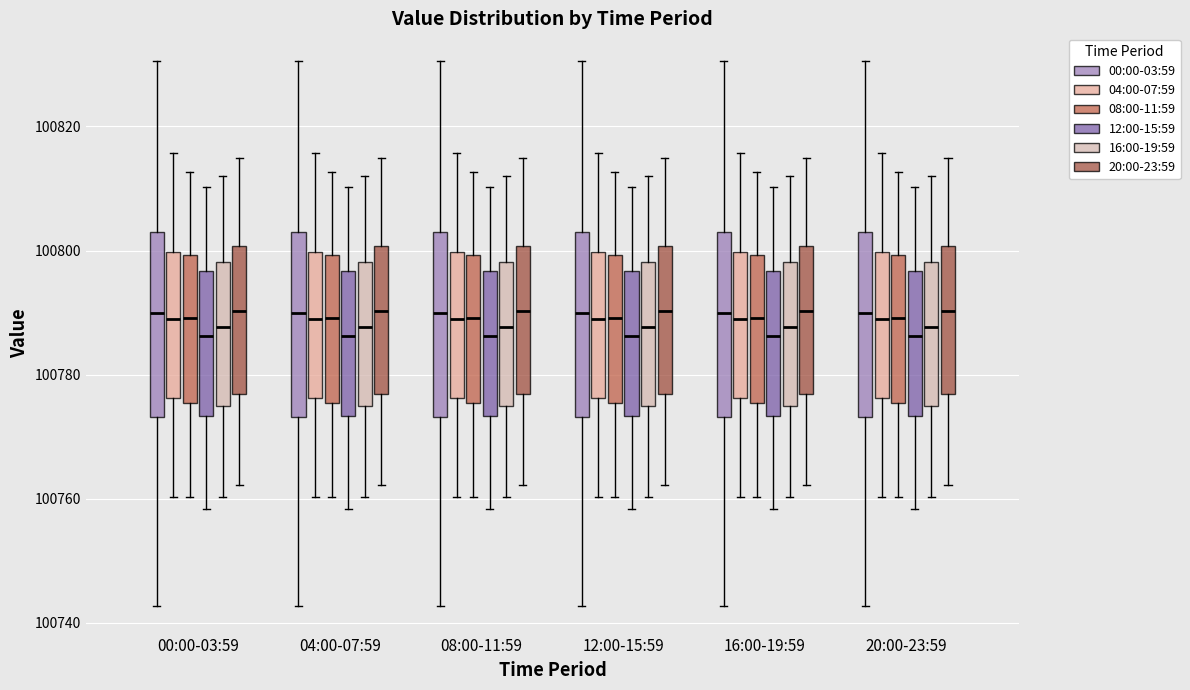

Reading left to right, transcribe this box plot: for each box, give where its median line is, the range the box spans, and where its two whiskers end, as read against the y-axis. The values are not printed on the chart, so give them approximately, as read against the axis.

00:00-03:59 (00:00-03:59): median 100790, box 100774 to 100802, whiskers 100742 to 100830
00:00-03:59 (04:00-07:59): median 100788, box 100776 to 100800, whiskers 100760 to 100816
00:00-03:59 (08:00-11:59): median 100790, box 100776 to 100800, whiskers 100760 to 100812
00:00-03:59 (12:00-15:59): median 100786, box 100774 to 100796, whiskers 100758 to 100810
00:00-03:59 (16:00-19:59): median 100788, box 100774 to 100798, whiskers 100760 to 100812
00:00-03:59 (20:00-23:59): median 100790, box 100776 to 100800, whiskers 100762 to 100814
04:00-07:59 (00:00-03:59): median 100790, box 100774 to 100802, whiskers 100742 to 100830
04:00-07:59 (04:00-07:59): median 100788, box 100776 to 100800, whiskers 100760 to 100816
04:00-07:59 (08:00-11:59): median 100790, box 100776 to 100800, whiskers 100760 to 100812
04:00-07:59 (12:00-15:59): median 100786, box 100774 to 100796, whiskers 100758 to 100810
04:00-07:59 (16:00-19:59): median 100788, box 100774 to 100798, whiskers 100760 to 100812
04:00-07:59 (20:00-23:59): median 100790, box 100776 to 100800, whiskers 100762 to 100814
08:00-11:59 (00:00-03:59): median 100790, box 100774 to 100802, whiskers 100742 to 100830
08:00-11:59 (04:00-07:59): median 100788, box 100776 to 100800, whiskers 100760 to 100816
08:00-11:59 (08:00-11:59): median 100790, box 100776 to 100800, whiskers 100760 to 100812
08:00-11:59 (12:00-15:59): median 100786, box 100774 to 100796, whiskers 100758 to 100810
08:00-11:59 (16:00-19:59): median 100788, box 100774 to 100798, whiskers 100760 to 100812
08:00-11:59 (20:00-23:59): median 100790, box 100776 to 100800, whiskers 100762 to 100814
12:00-15:59 (00:00-03:59): median 100790, box 100774 to 100802, whiskers 100742 to 100830
12:00-15:59 (04:00-07:59): median 100788, box 100776 to 100800, whiskers 100760 to 100816
12:00-15:59 (08:00-11:59): median 100790, box 100776 to 100800, whiskers 100760 to 100812
12:00-15:59 (12:00-15:59): median 100786, box 100774 to 100796, whiskers 100758 to 100810
12:00-15:59 (16:00-19:59): median 100788, box 100774 to 100798, whiskers 100760 to 100812
12:00-15:59 (20:00-23:59): median 100790, box 100776 to 100800, whiskers 100762 to 100814
16:00-19:59 (00:00-03:59): median 100790, box 100774 to 100802, whiskers 100742 to 100830
16:00-19:59 (04:00-07:59): median 100788, box 100776 to 100800, whiskers 100760 to 100816
16:00-19:59 (08:00-11:59): median 100790, box 100776 to 100800, whiskers 100760 to 100812
16:00-19:59 (12:00-15:59): median 100786, box 100774 to 100796, whiskers 100758 to 100810
16:00-19:59 (16:00-19:59): median 100788, box 100774 to 100798, whiskers 100760 to 100812
16:00-19:59 (20:00-23:59): median 100790, box 100776 to 100800, whiskers 100762 to 100814
20:00-23:59 (00:00-03:59): median 100790, box 100774 to 100802, whiskers 100742 to 100830
20:00-23:59 (04:00-07:59): median 100788, box 100776 to 100800, whiskers 100760 to 100816
20:00-23:59 (08:00-11:59): median 100790, box 100776 to 100800, whiskers 100760 to 100812
20:00-23:59 (12:00-15:59): median 100786, box 100774 to 100796, whiskers 100758 to 100810
20:00-23:59 (16:00-19:59): median 100788, box 100774 to 100798, whiskers 100760 to 100812
20:00-23:59 (20:00-23:59): median 100790, box 100776 to 100800, whiskers 100762 to 100814